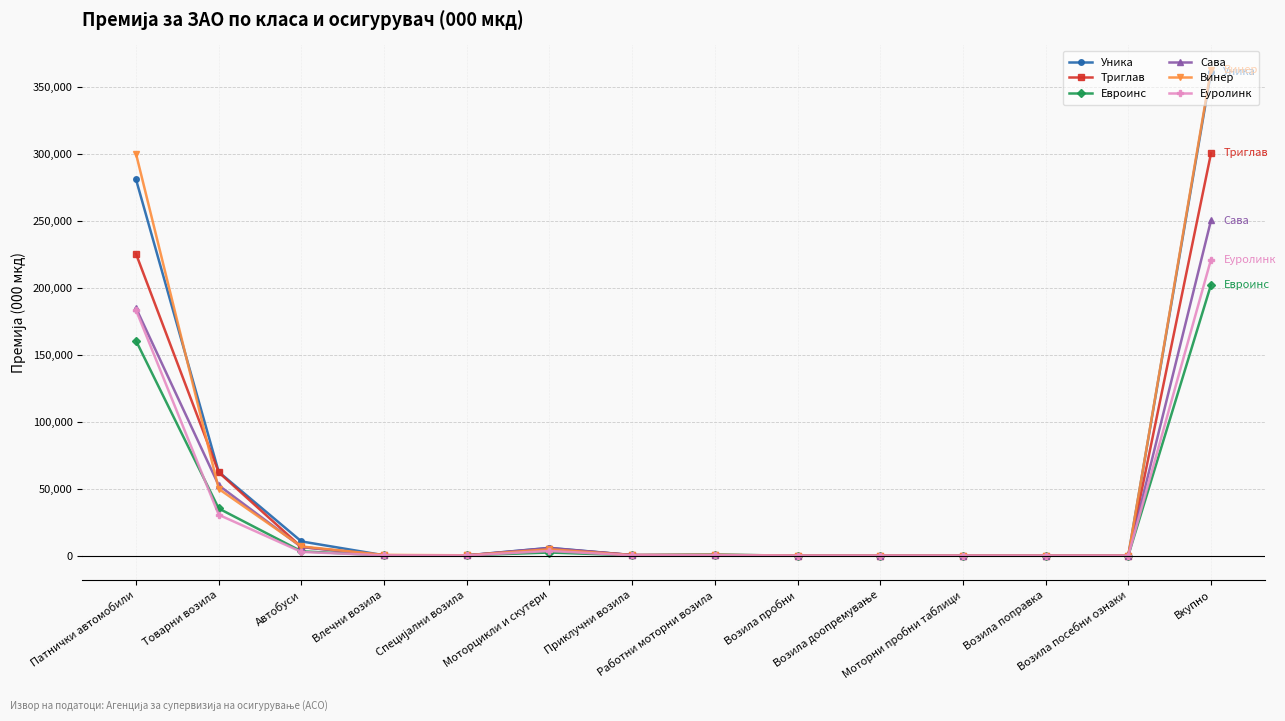

At which label is Винер closest to 181336?

Патнички автомобили